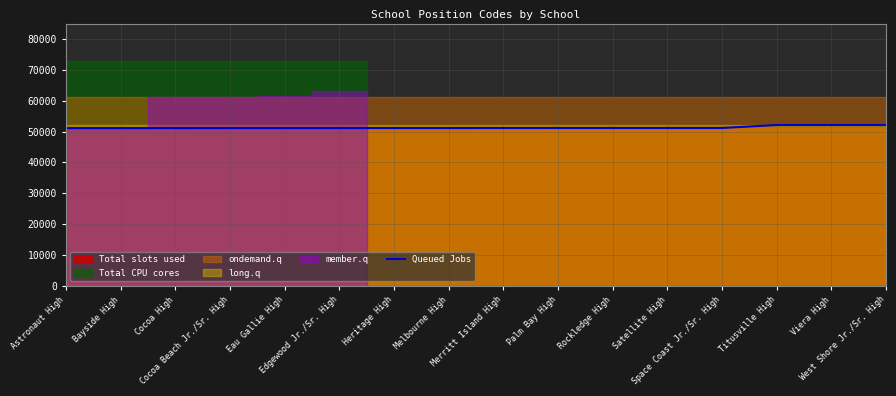

True or false: the data shows 82486 at West Shore Jr./Sr. High.

False